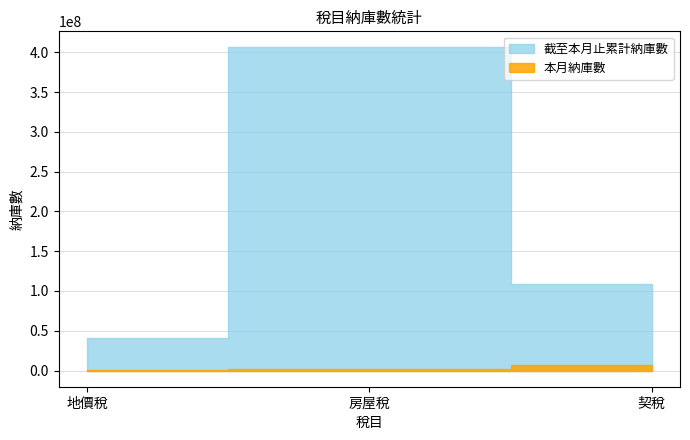

Count the 截至本月止累計納庫數 values in the range 41391131 to 406003224.

3